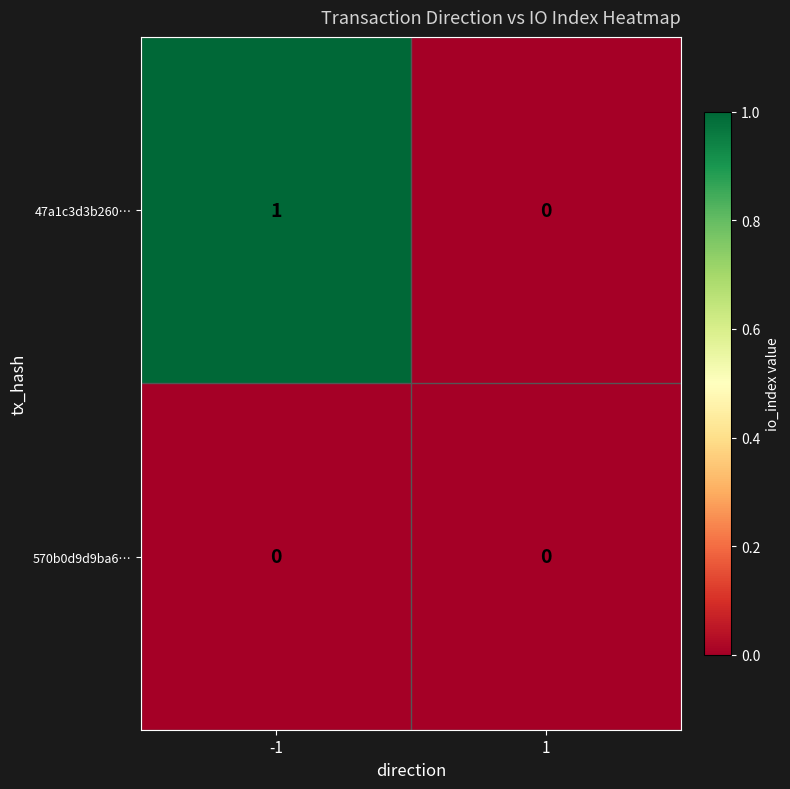

Reading left to right, list all the values displayed in this chart.

47a1c3d3b260…: -1=1	1=0
570b0d9d9ba6…: -1=0	1=0